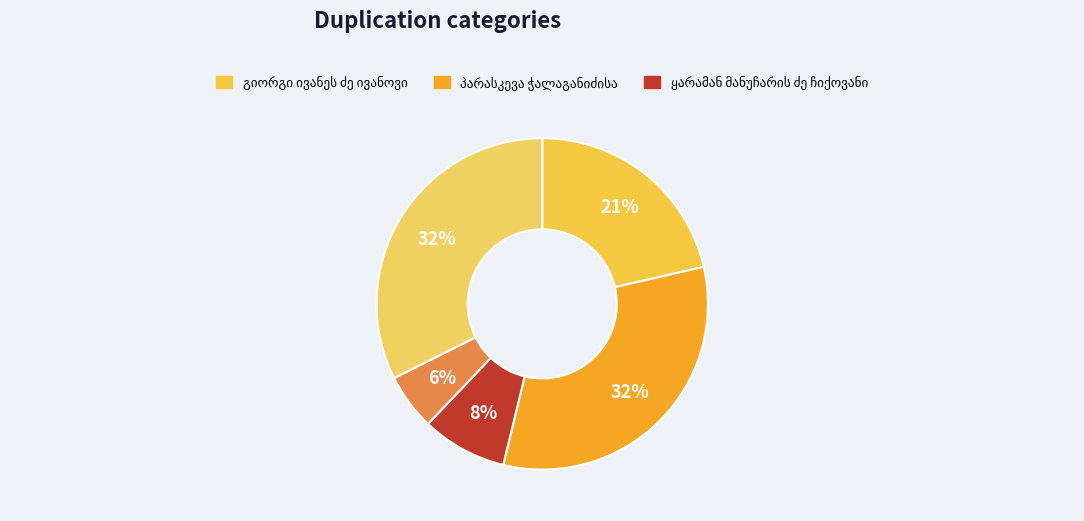

To the nearest percent, what is the difference between the პარასკევა ჭალაგანიძისა and ყარამან მანუჩარის ძე ჩიქოვანი slice percentages?

24%